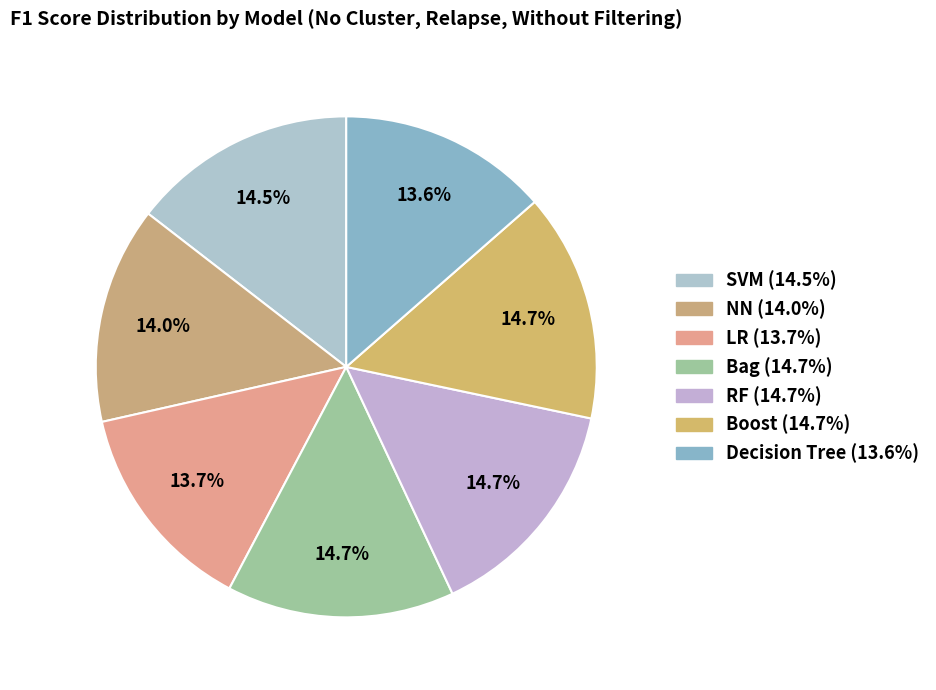

To the nearest percent, what portion does Boost represent?

15%